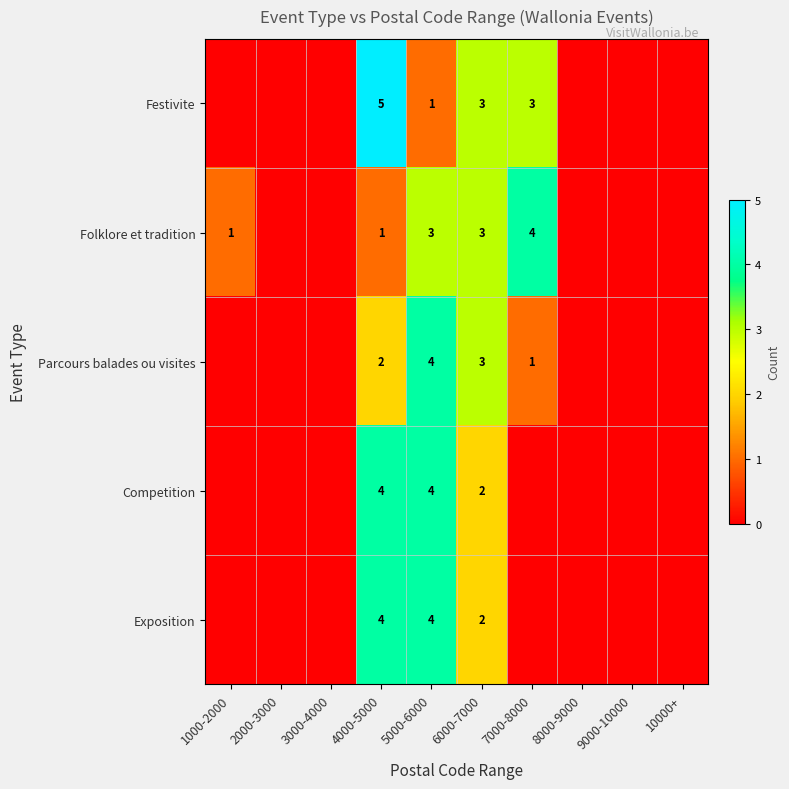

Is it true that Competition equals 2 at 4000-5000?

False